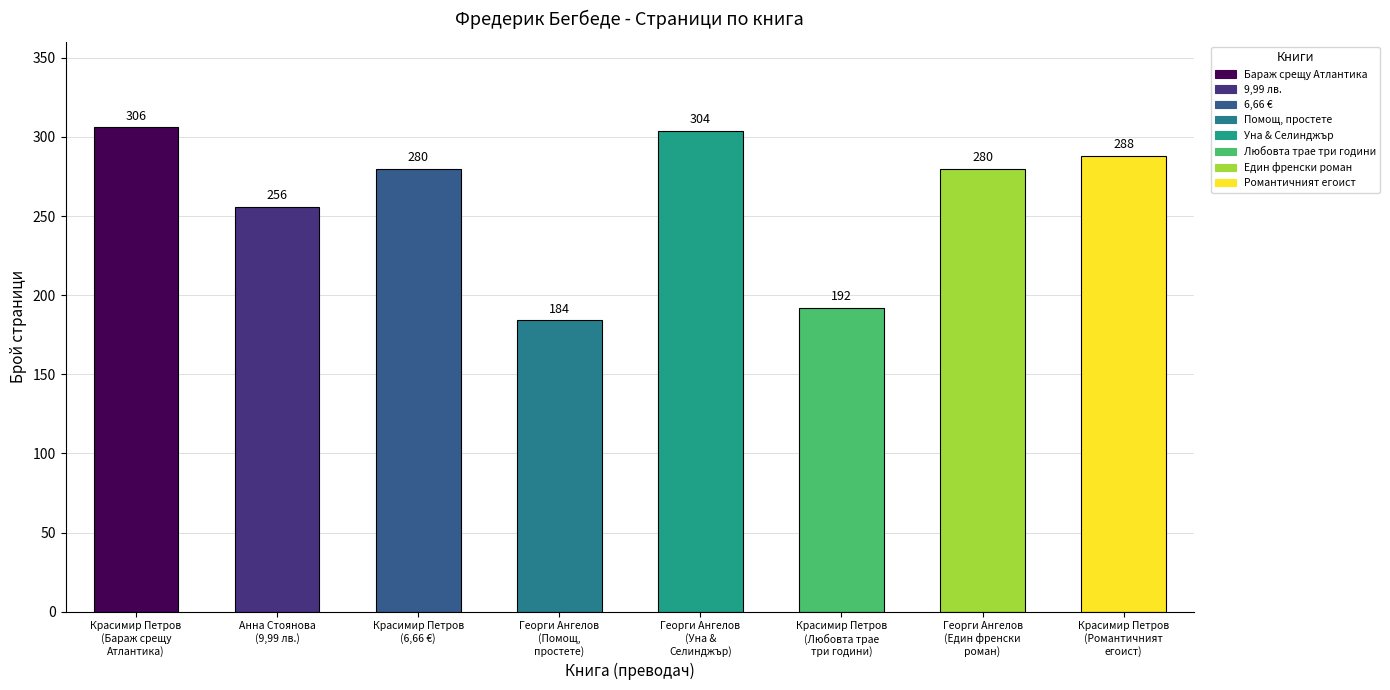

What is the sum of the values at Георги Ангелов
(Един френски
роман) and Красимир Петров
(Любовта трае
три години)?

472